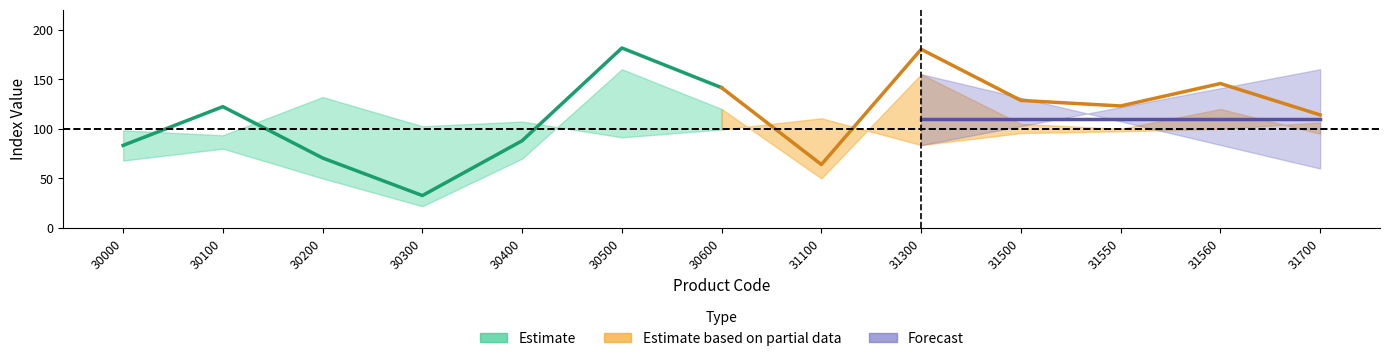

At which category does the chart reach its minimum across all series?

30300